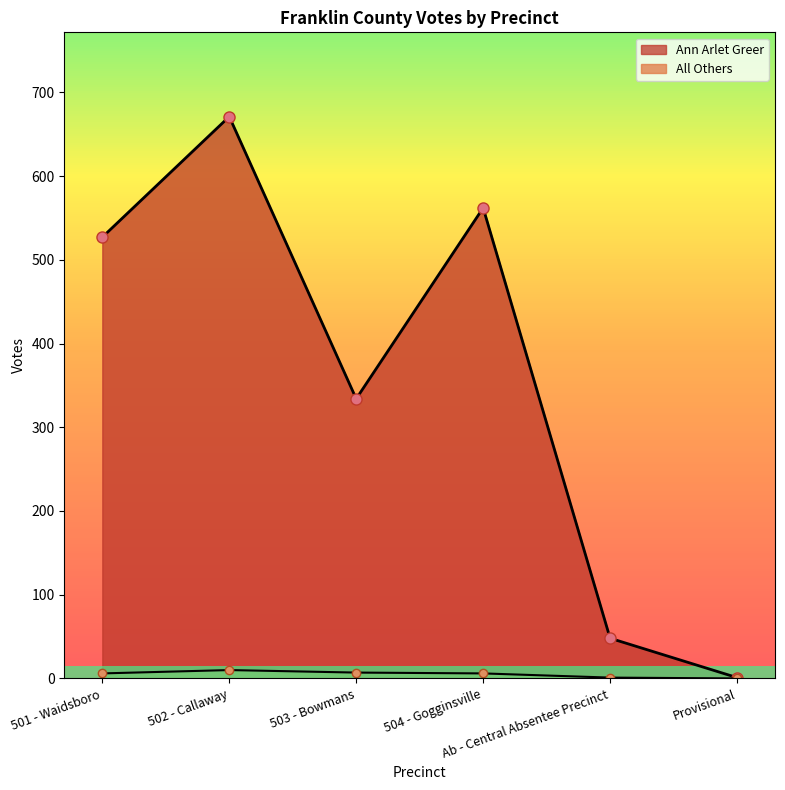

True or false: All Others and Ann Arlet Greer cross at least once.

False